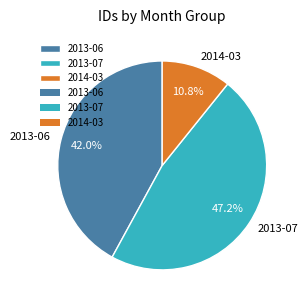

Does 2014-03 account for over 50% of the chart?

No